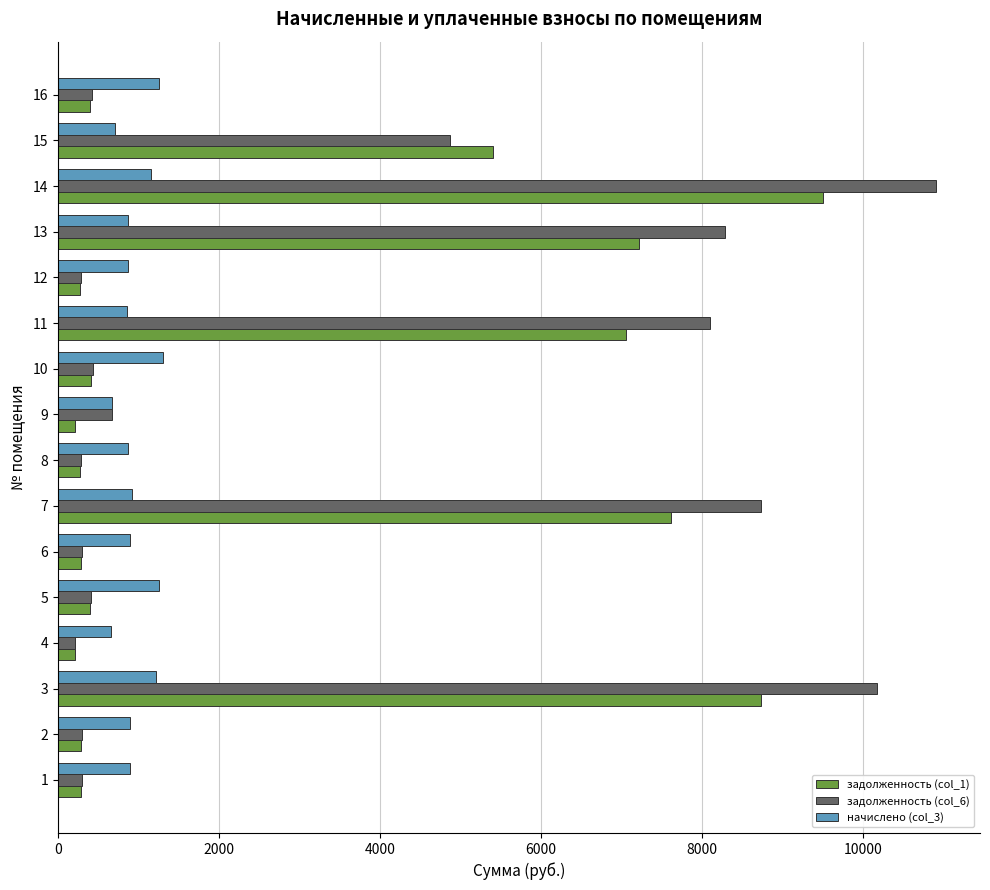

How many data points in начислено (col_3) are less than 896?

8